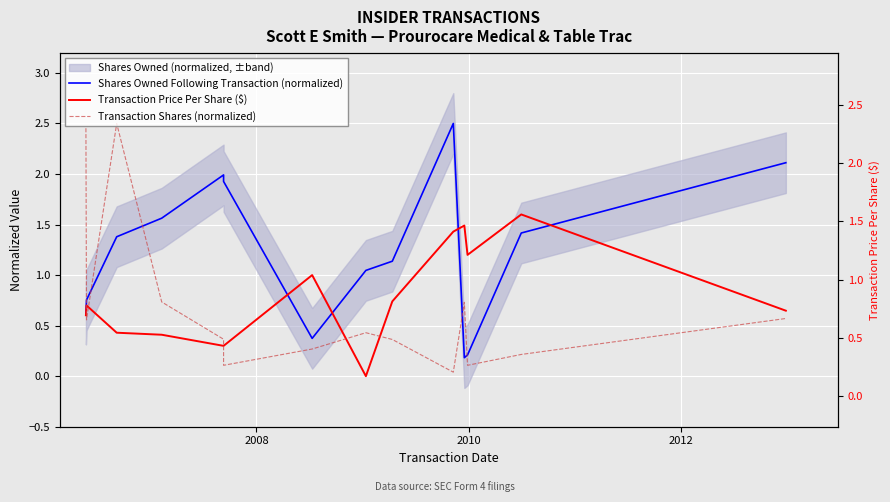

What is the highest value of the Transaction Shares (normalized) series?

2.5